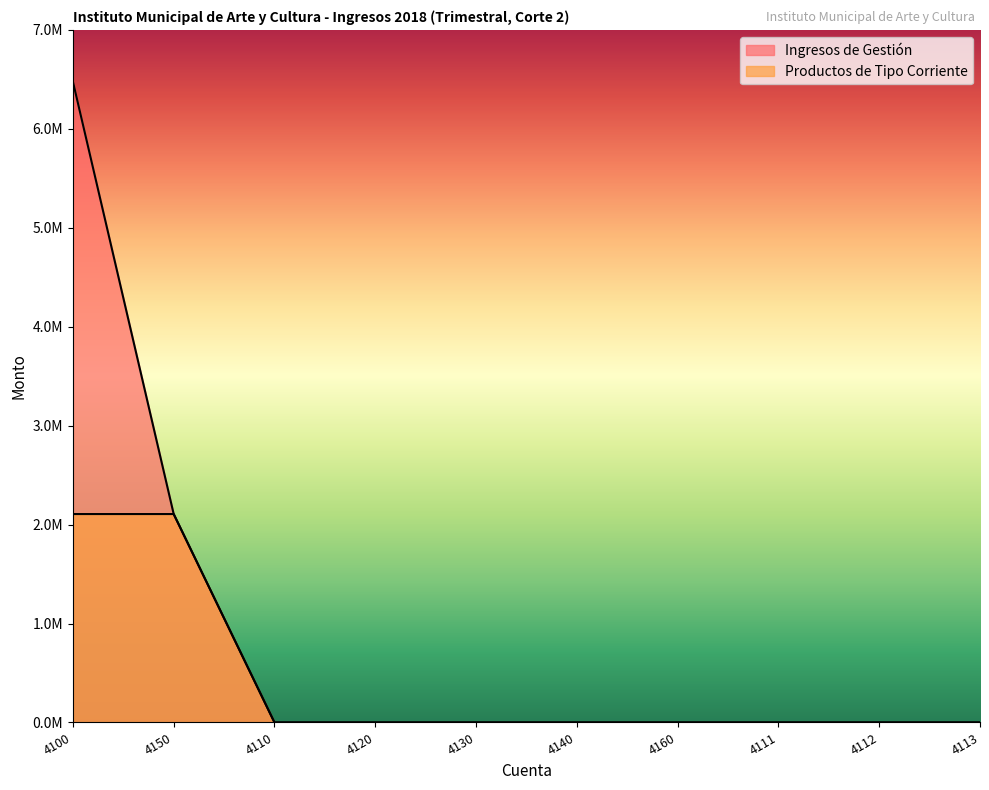

Which series has the largest range (max minus min)?

Ingresos de Gestión